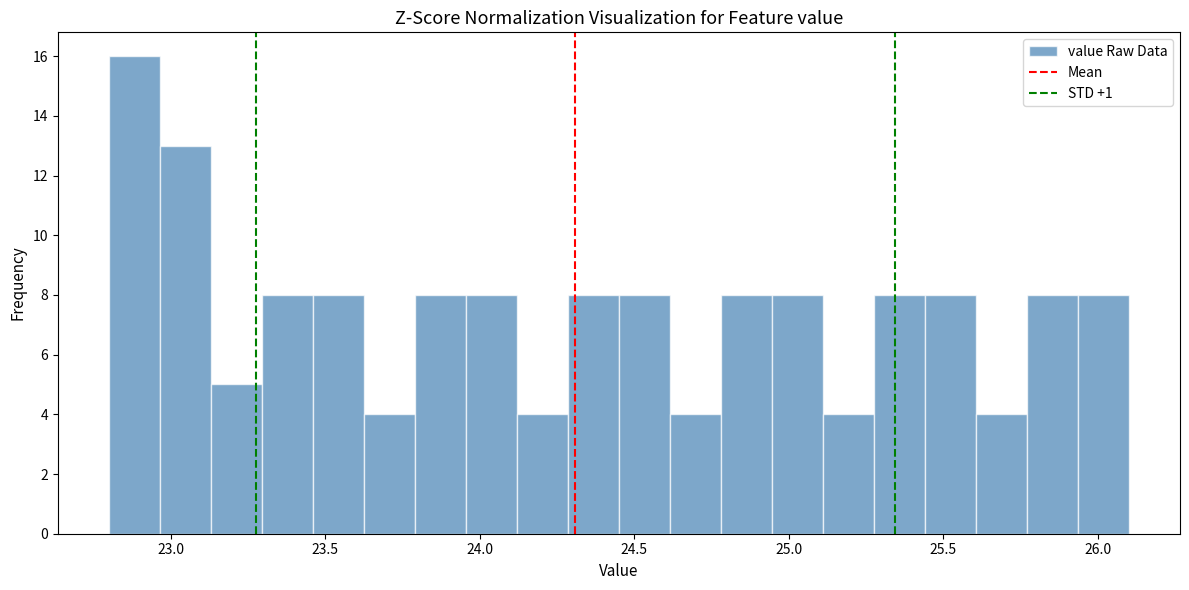

Around what value on the x-axis is the tallest bar? Give the approximate position of its centre, as read against the axis.

22.90